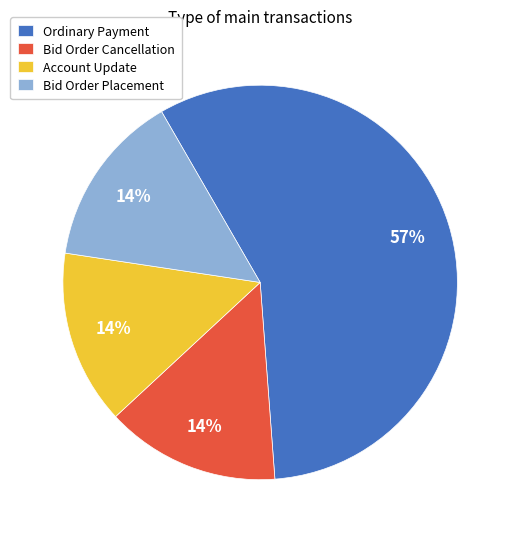

How many slices are in this pie chart?

4